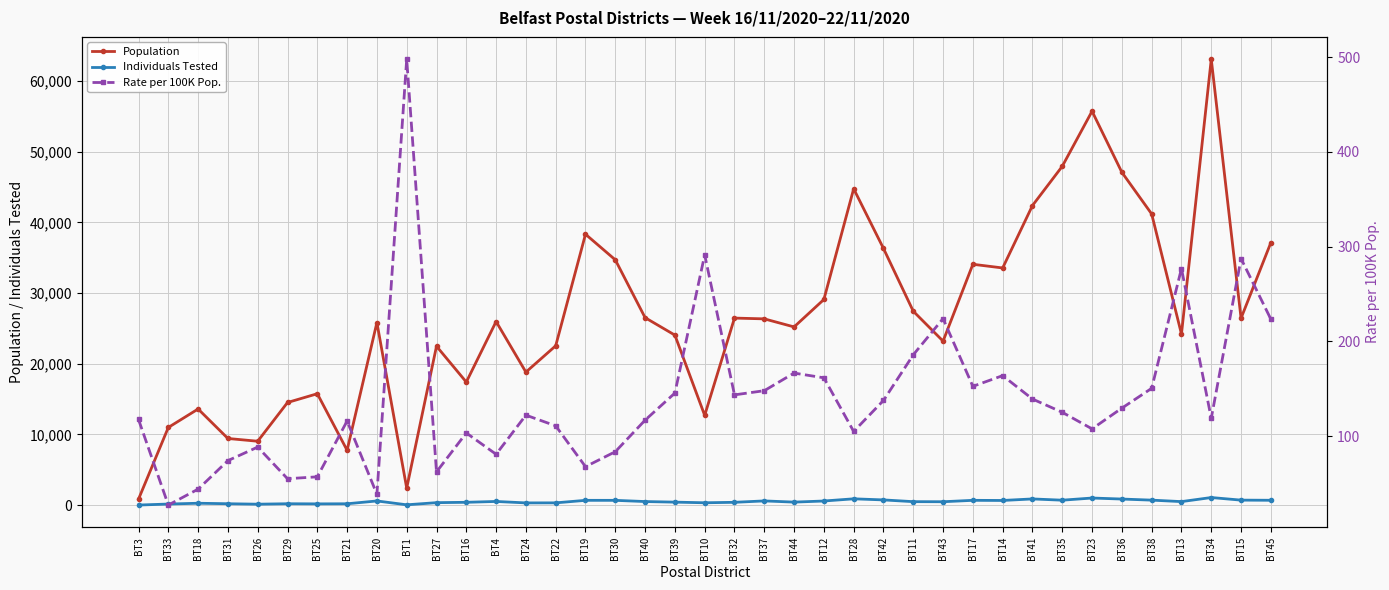

Is the value of Rate per 100K Pop. at BT40 greater than the value of Population at BT23?

No